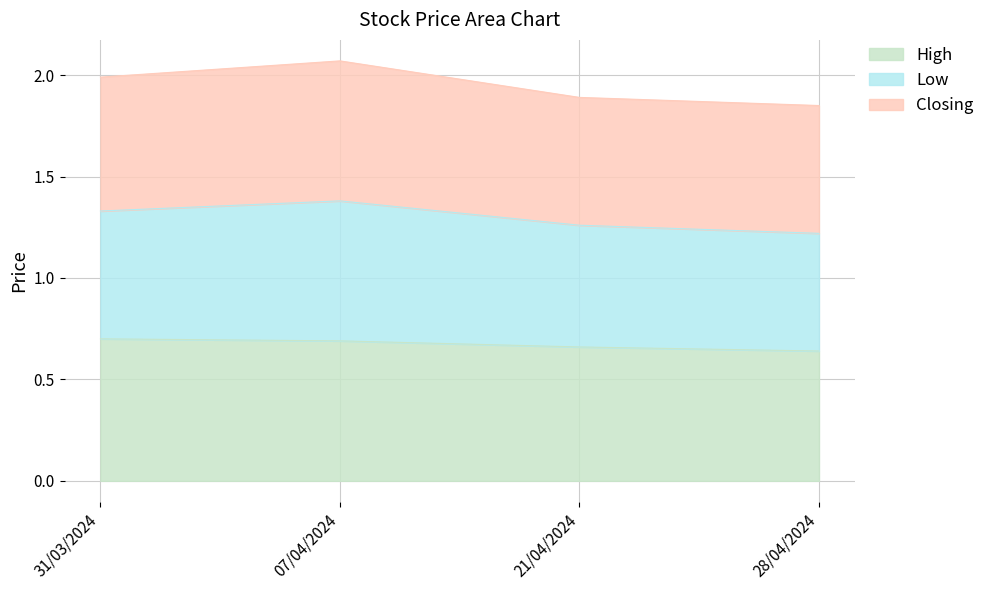

What is the sum of all High values?

2.7